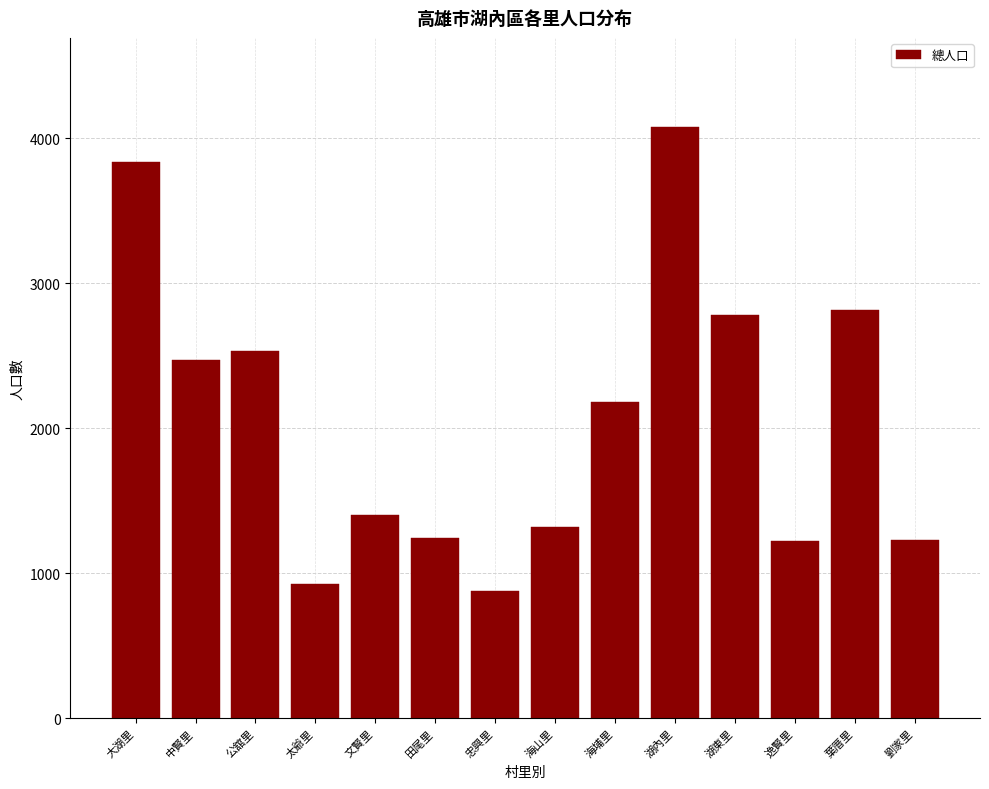

What is the sum of the values at 太爺里 and 逸賢里?

2148